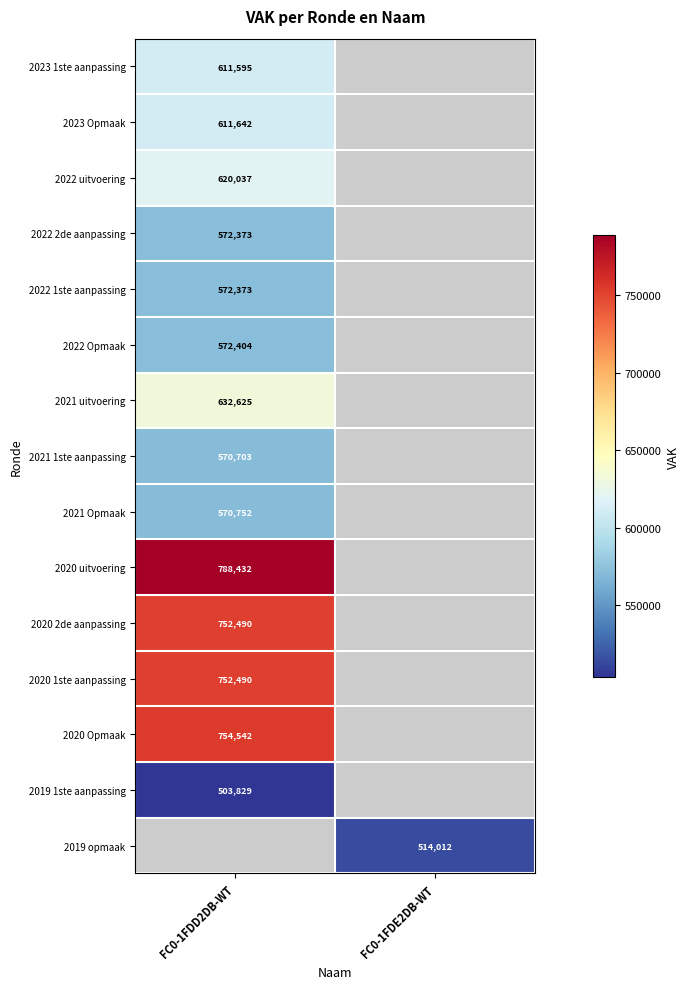

What is the difference between the highest and lowest values at FC0-1FDD2DB-WT?

284603.0